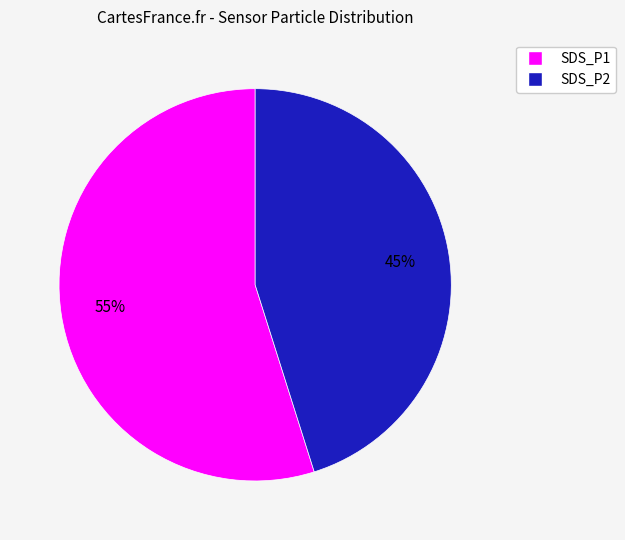

What is the largest slice in the pie chart?

SDS_P1